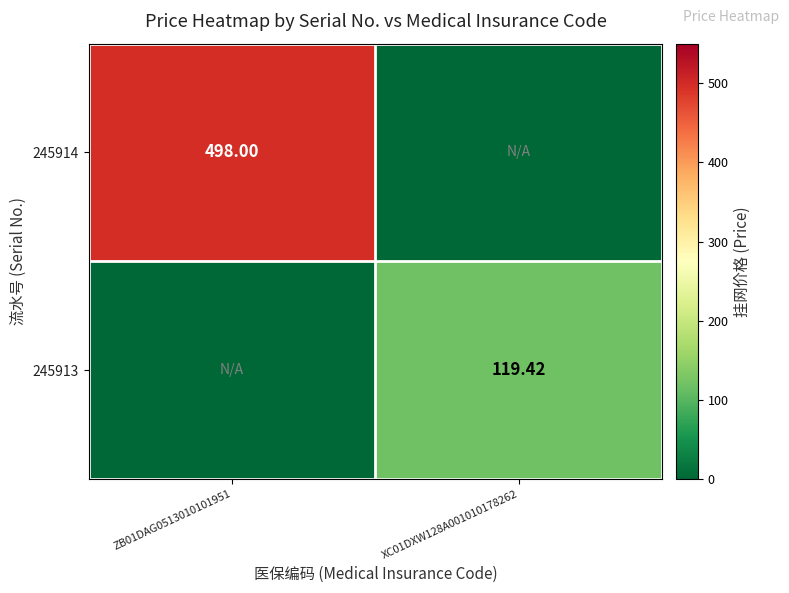

Is the value of 245914 at ZB01DAG0513010101951 greater than the value of 245913 at XC01DXW128A001010178262?

Yes